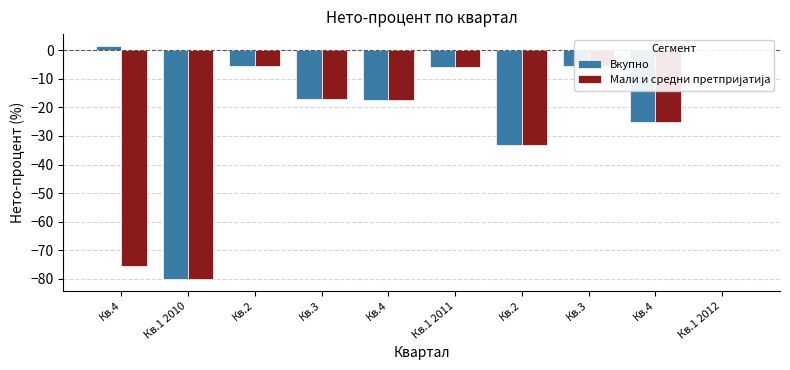

What is the greatest value displayed?

1.5